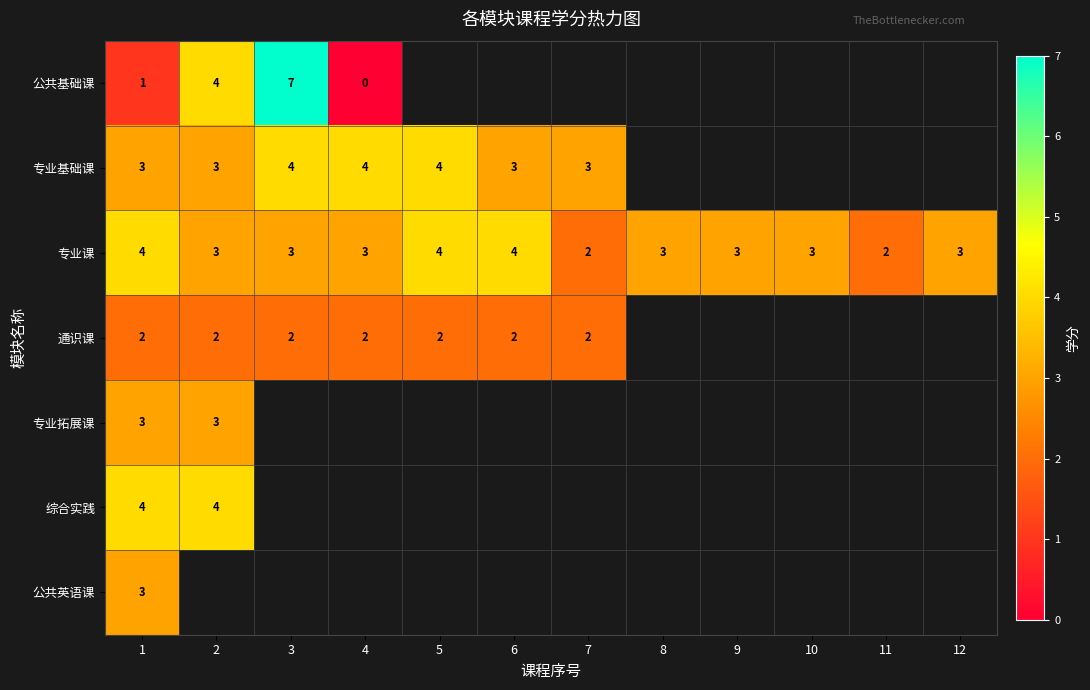

Which has a higher value, 3 or 2?

3